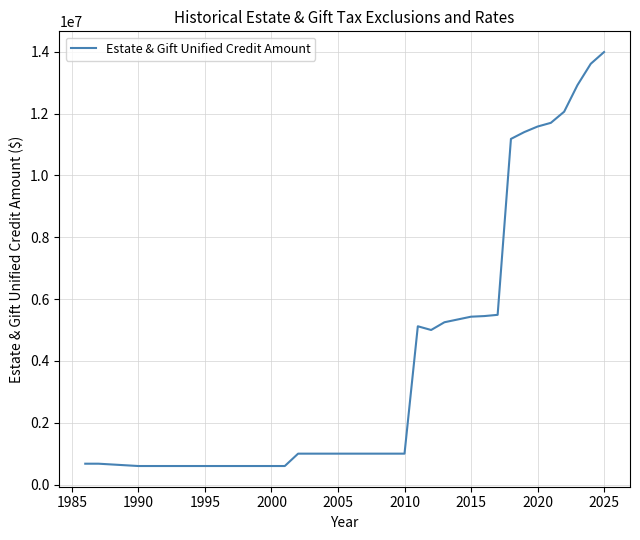

What is the difference between the maximum and minimum values?

13390000